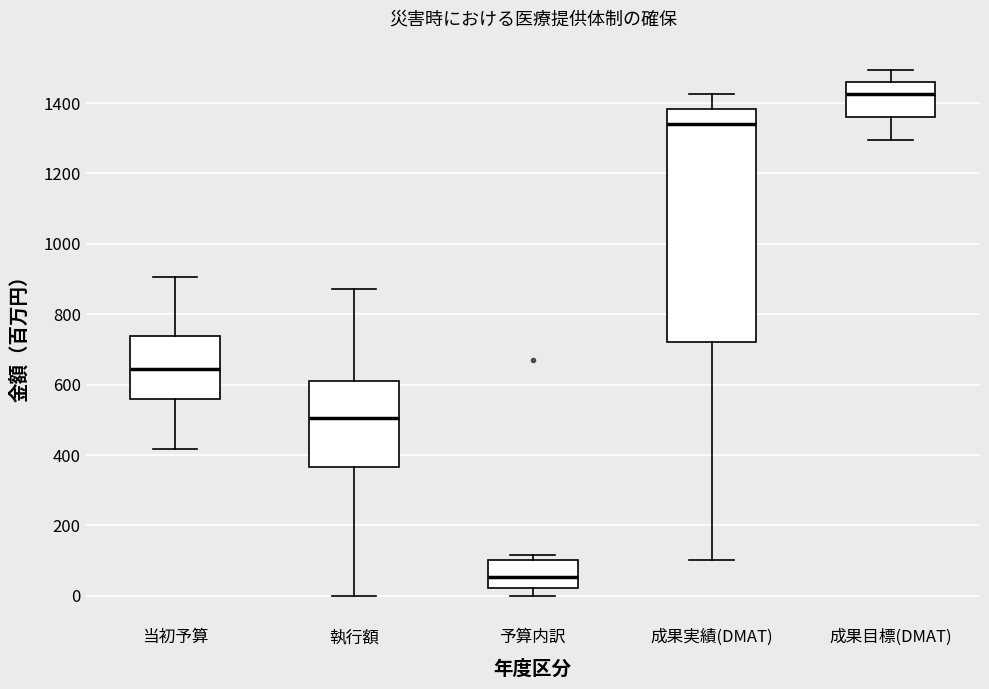

Reading left to right, transcribe this box plot: for each box, give where its median line is, the range the box spans, and where its two whiskers end, as read against the y-axis. The values are not printed on the chart, so give them approximately, as read against the axis.

当初予算: median 640, box 560 to 740, whiskers 420 to 900
執行額: median 500, box 360 to 600, whiskers 0 to 880
予算内訳: median 60, box 20 to 100, whiskers 0 to 120
成果実績(DMAT): median 1340, box 720 to 1380, whiskers 100 to 1420
成果目標(DMAT): median 1420, box 1360 to 1460, whiskers 1300 to 1500